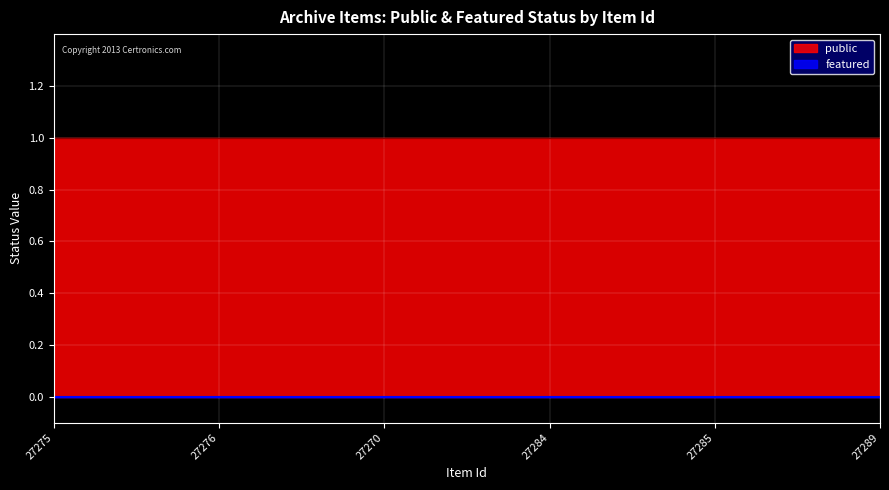

Reading left to right, list all the values displayed in this chart.

public: 1	1	1	1	1	1
featured: 0	0	0	0	0	0